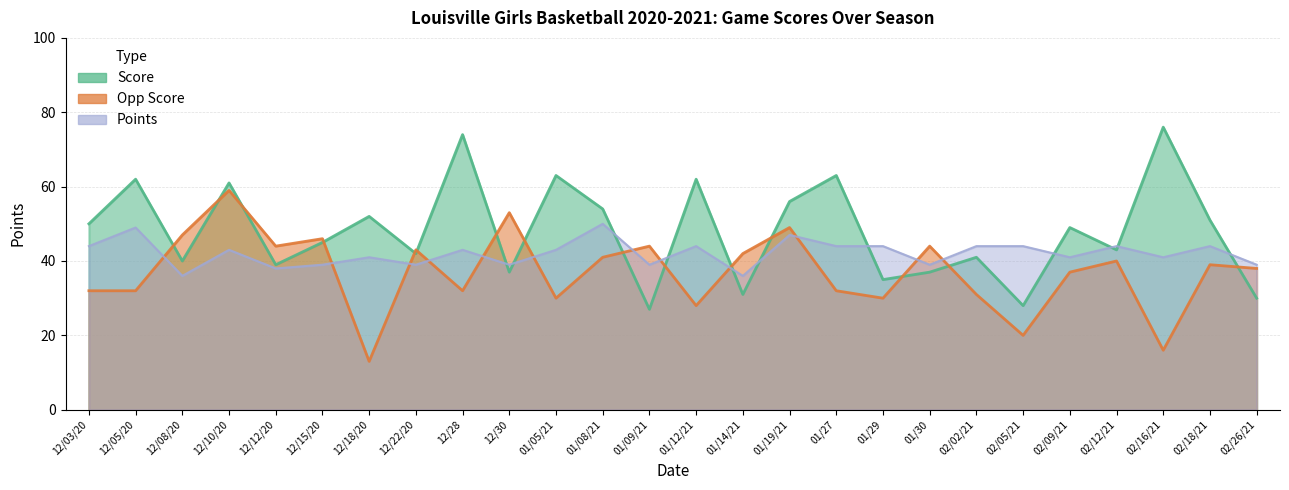

How many intersections are there between Points and Opp Score?

12